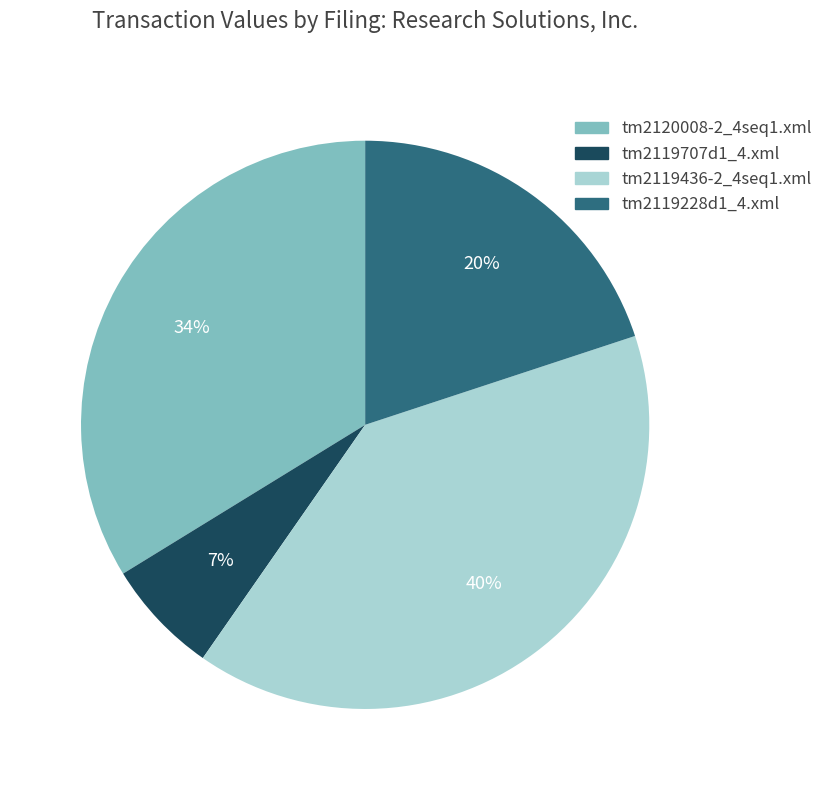

Is the sum of tm2119707d1_4.xml and tm2119228d1_4.xml greater than half?

No